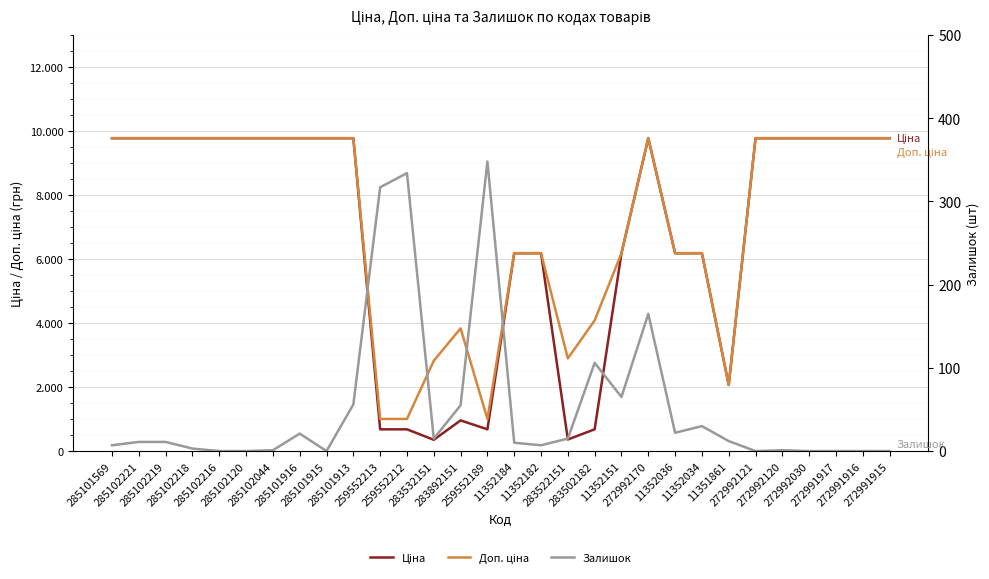

At which category does Залишок reach its first local peak?

285101916